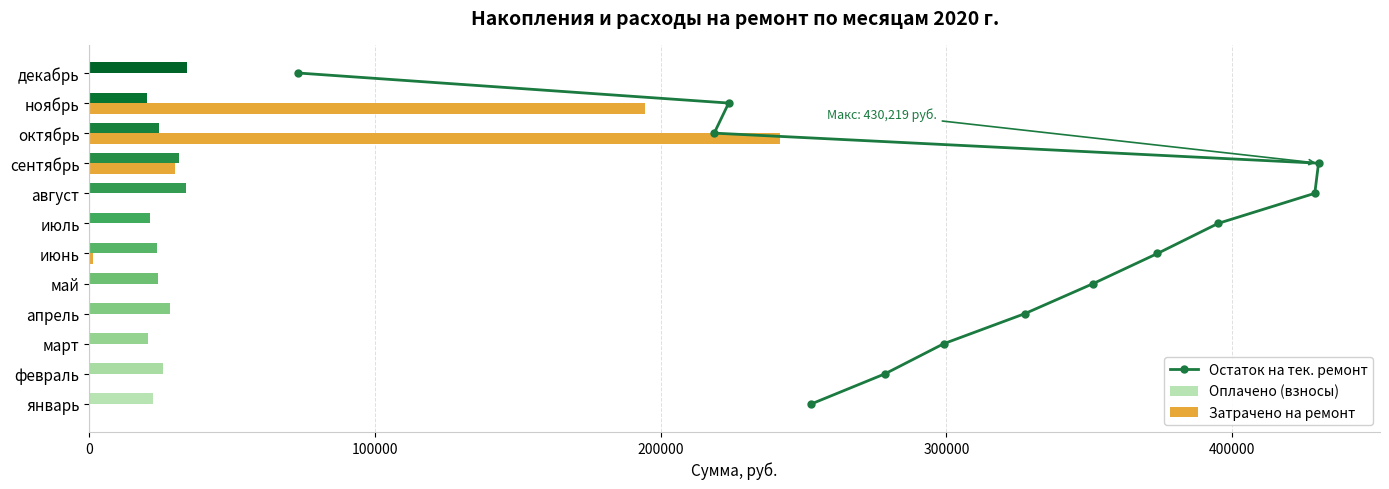

Is it true that Затрачено на ремонт equals 0.0 at март?

True